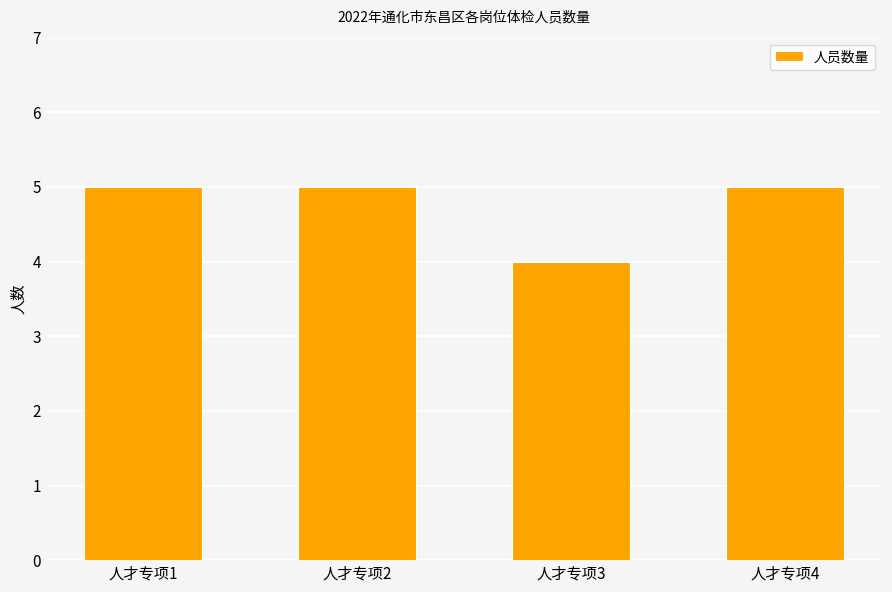

What is the sum of all values?

19